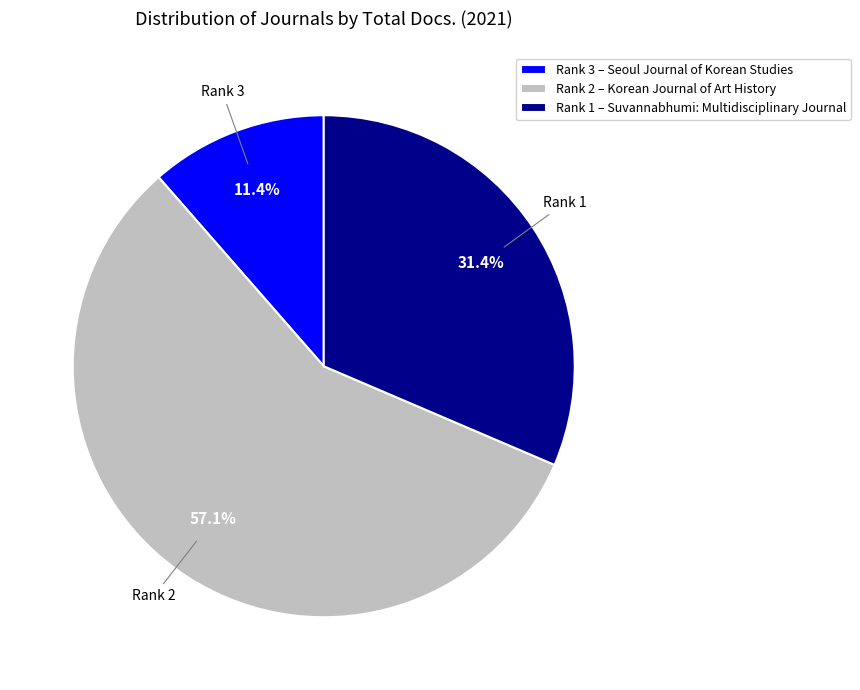

Rank the categories by value from lowest to highest.

Rank 3 – Seoul Journal of Korean Studies, Rank 1 – Suvannabhumi: Multidisciplinary Journal, Rank 2 – Korean Journal of Art History